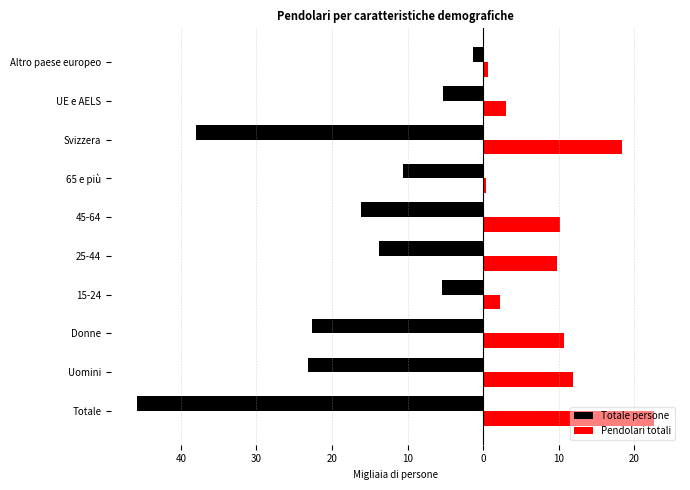

What are all the series names shown in the legend?

Totale persone, Pendolari totali